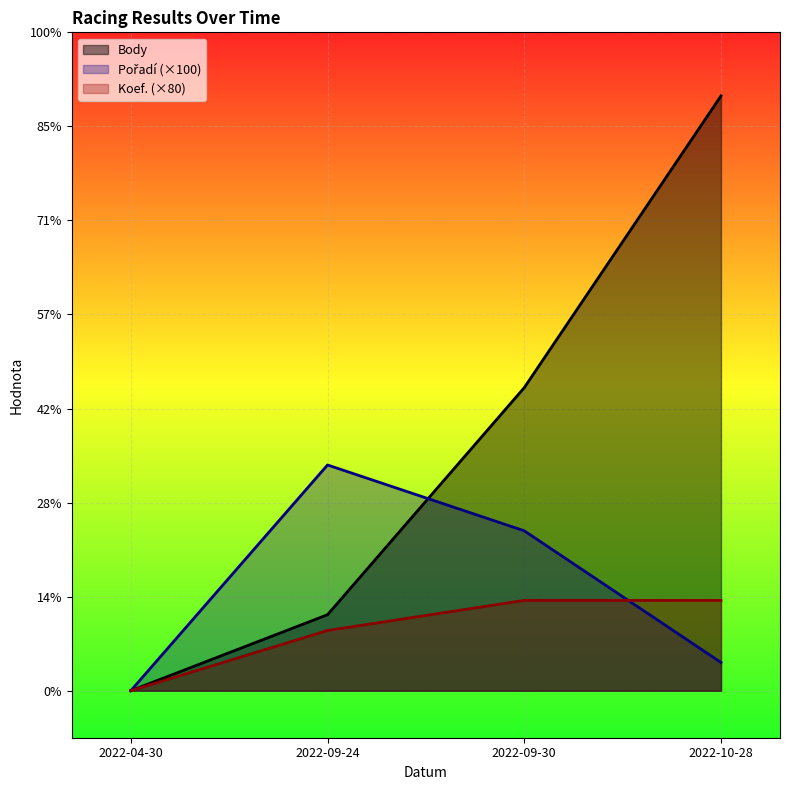

At which category is the sum across all series the highest?

2022-10-28